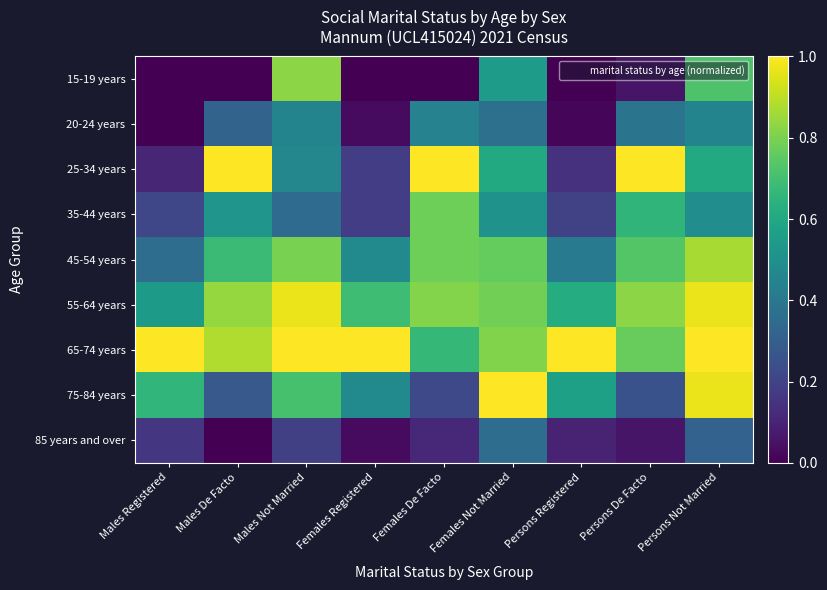

Reading right to left, list all the values displayed in this chart.

15-19 years: Persons Not Married=0.7	Persons De Facto=0.1	Persons Registered=0.0	Females Not Married=0.5	Females De Facto=0.0	Females Registered=0.0	Males Not Married=0.8	Males De Facto=0.0	Males Registered=0.0
20-24 years: Persons Not Married=0.5	Persons De Facto=0.4	Persons Registered=0.0	Females Not Married=0.4	Females De Facto=0.4	Females Registered=0.0	Males Not Married=0.4	Males De Facto=0.3	Males Registered=0.0
25-34 years: Persons Not Married=0.6	Persons De Facto=1.0	Persons Registered=0.1	Females Not Married=0.6	Females De Facto=1.0	Females Registered=0.2	Males Not Married=0.5	Males De Facto=1.0	Males Registered=0.1
35-44 years: Persons Not Married=0.5	Persons De Facto=0.7	Persons Registered=0.2	Females Not Married=0.5	Females De Facto=0.8	Females Registered=0.2	Males Not Married=0.3	Males De Facto=0.5	Males Registered=0.2
45-54 years: Persons Not Married=0.9	Persons De Facto=0.7	Persons Registered=0.4	Females Not Married=0.8	Females De Facto=0.8	Females Registered=0.5	Males Not Married=0.8	Males De Facto=0.7	Males Registered=0.4
55-64 years: Persons Not Married=1.0	Persons De Facto=0.8	Persons Registered=0.6	Females Not Married=0.8	Females De Facto=0.8	Females Registered=0.7	Males Not Married=1.0	Males De Facto=0.8	Males Registered=0.5
65-74 years: Persons Not Married=1.0	Persons De Facto=0.8	Persons Registered=1.0	Females Not Married=0.8	Females De Facto=0.7	Females Registered=1.0	Males Not Married=1.0	Males De Facto=0.9	Males Registered=1.0
75-84 years: Persons Not Married=1.0	Persons De Facto=0.2	Persons Registered=0.6	Females Not Married=1.0	Females De Facto=0.2	Females Registered=0.5	Males Not Married=0.7	Males De Facto=0.3	Males Registered=0.7
85 years and over: Persons Not Married=0.3	Persons De Facto=0.1	Persons Registered=0.1	Females Not Married=0.4	Females De Facto=0.1	Females Registered=0.0	Males Not Married=0.2	Males De Facto=0.0	Males Registered=0.2